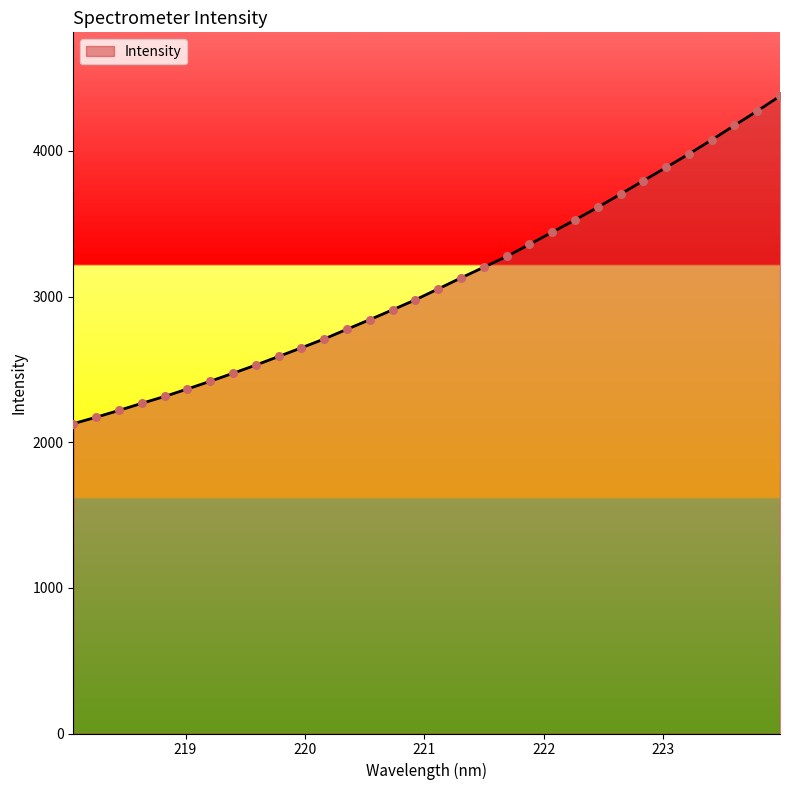

What is the greatest value displayed?

4376.9